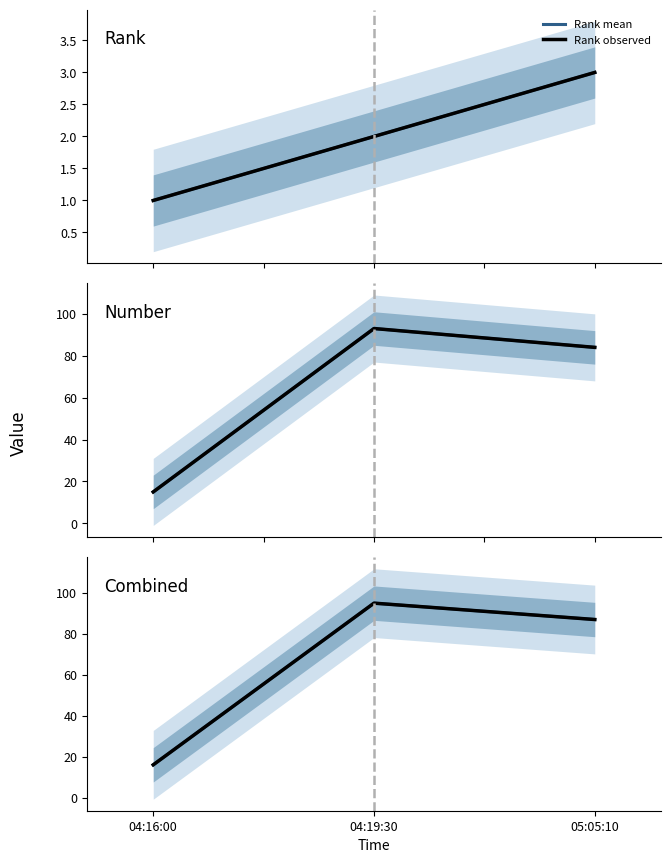

Does the chart display data point markers on the line(s)?

No